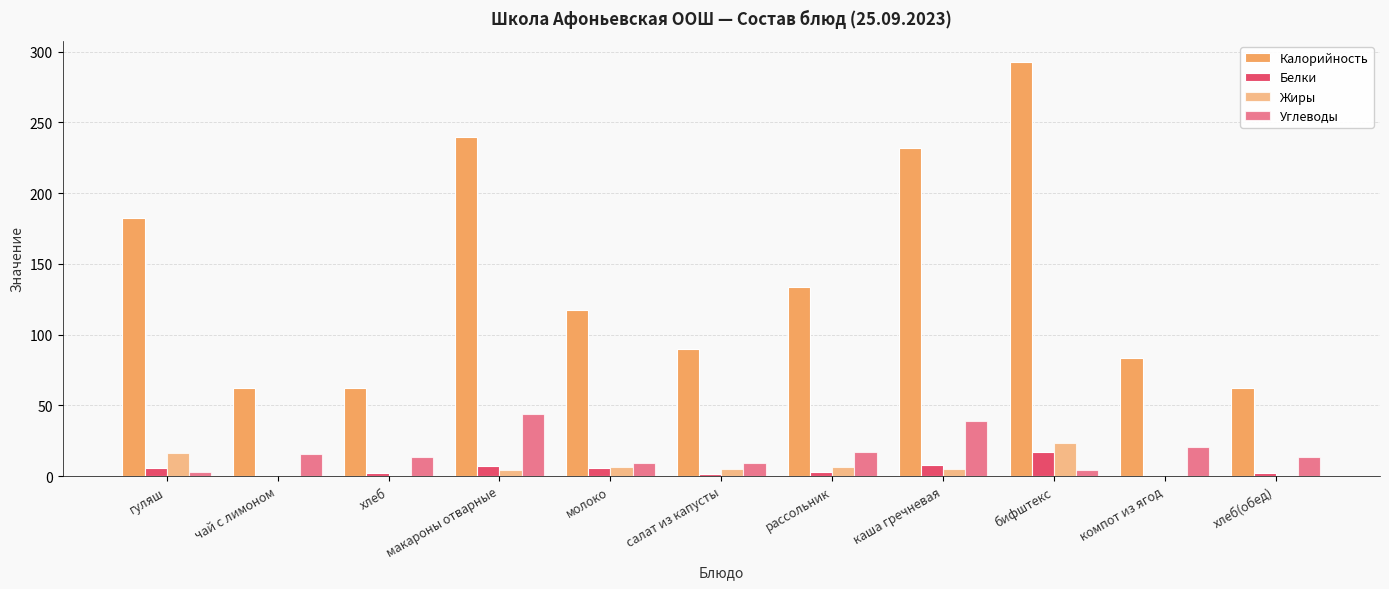

True or false: Калорийность has a value of 21.5 at хлеб.

False